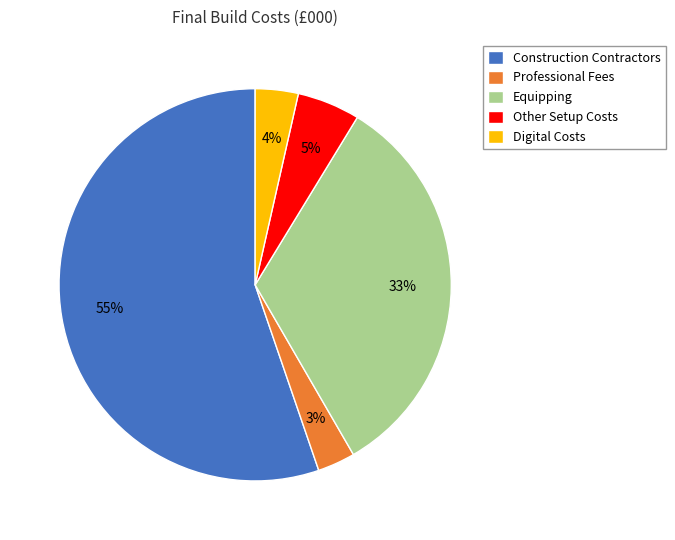

Which has a higher value, Digital Costs or Other Setup Costs?

Other Setup Costs